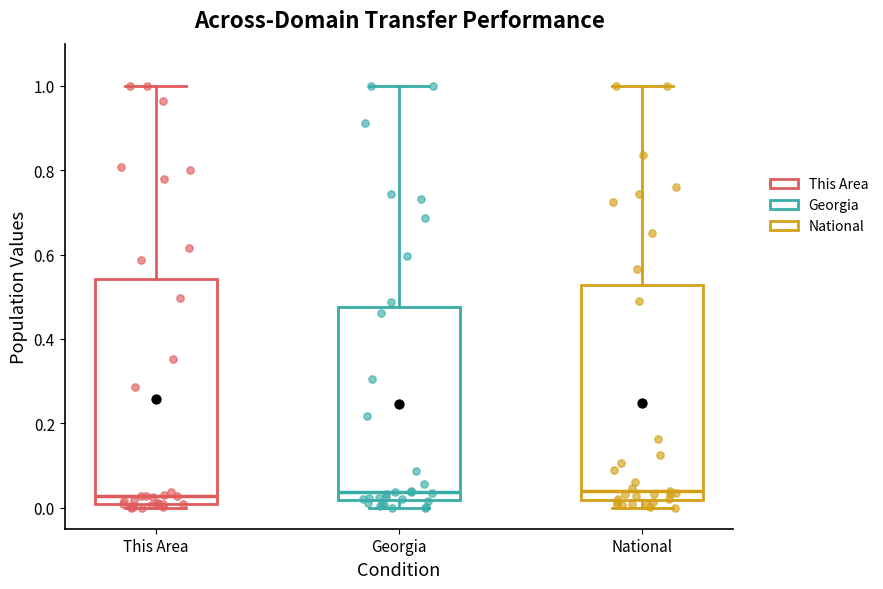

Reading left to right, read every box against the y-axis: the position of its median line, the range the box covers, and the ends of its whiskers. The values are not printed on the chart, so give them approximately, as read against the axis.

This Area: median 0.02, box 0.00 to 0.54, whiskers 0.00 (just below the box's lower edge) to 1.00
Georgia: median 0.04, box 0.02 to 0.48, whiskers 0.00 to 1.00
National: median 0.04, box 0.02 to 0.52, whiskers 0.00 to 1.00